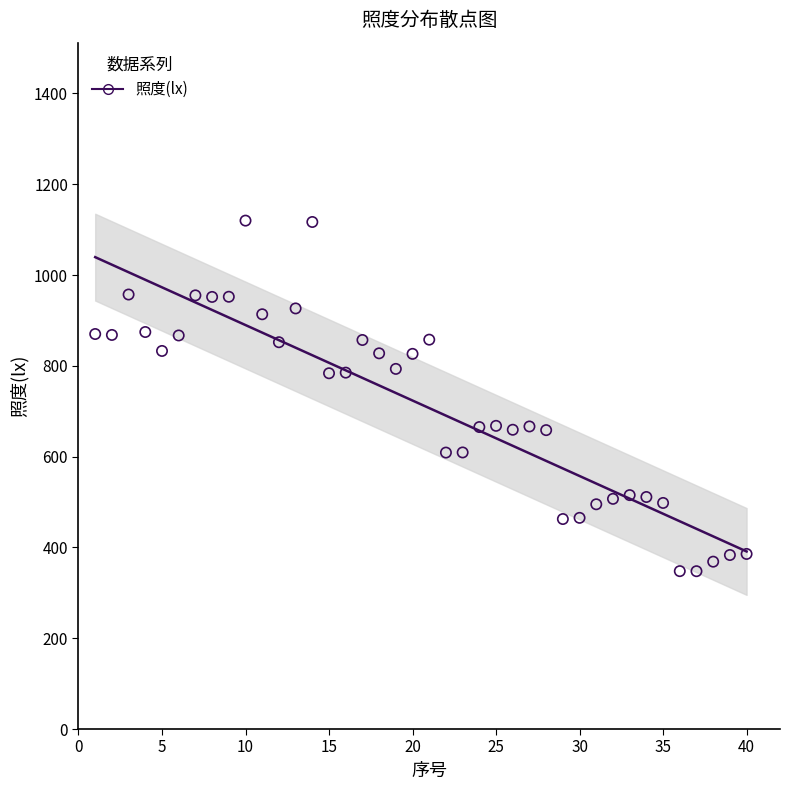

What is the range of X values (max minus min)?

39.0